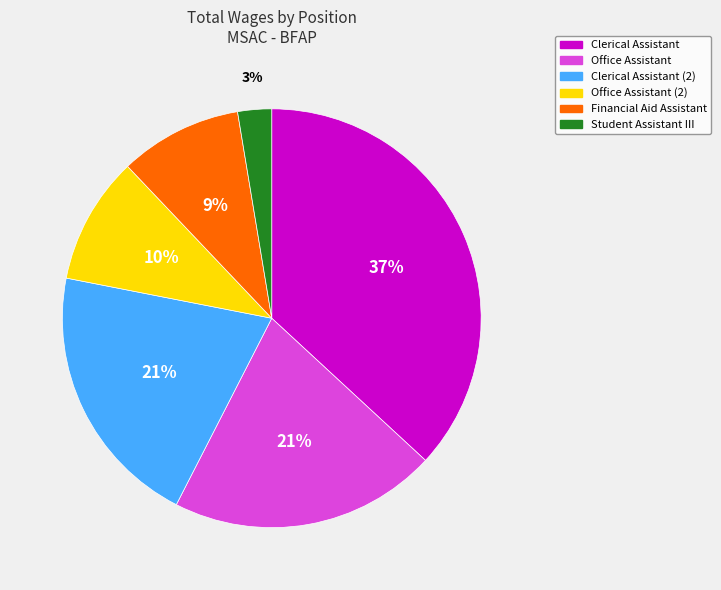

To the nearest percent, what is the difference between the Office Assistant and Clerical Assistant slice percentages?

16%